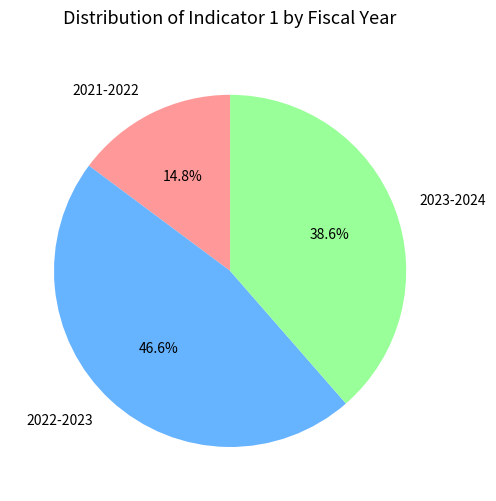

Which slice is the smallest?

2021-2022